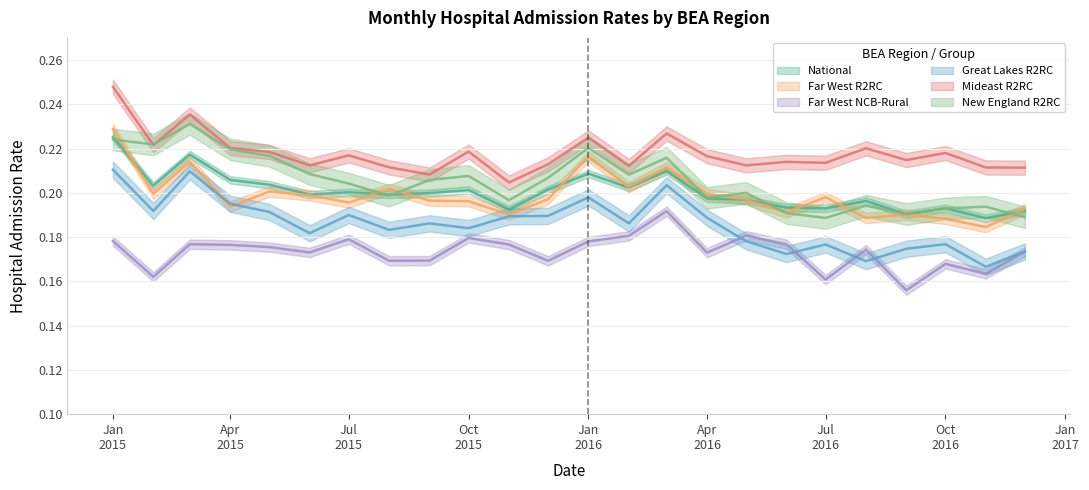

True or false: Mideast R2RC and Far West R2RC intersect in this chart.

False